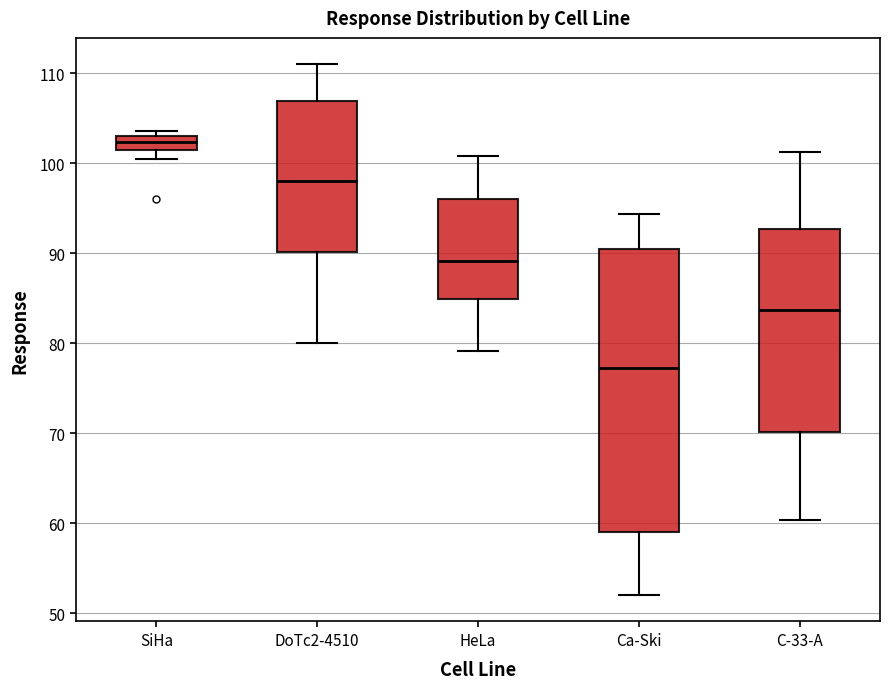

Reading left to right, read every box against the y-axis: the position of its median line, the range the box covers, and the ends of its whiskers. The values are not printed on the chart, so give them approximately, as read against the axis.

SiHa: median 102, box 101 to 103, whiskers 101 (below the box's lower edge) to 104
DoTc2-4510: median 98, box 90 to 107, whiskers 80 to 111
HeLa: median 89, box 85 to 96, whiskers 79 to 101
Ca-Ski: median 77, box 59 to 91, whiskers 52 to 94
C-33-A: median 84, box 70 to 93, whiskers 60 to 101